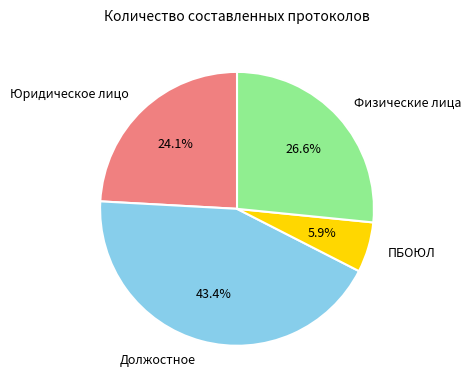

Rank the categories by value from highest to lowest.

Должостное, Физические лица, Юридическое лицо, ПБОЮЛ